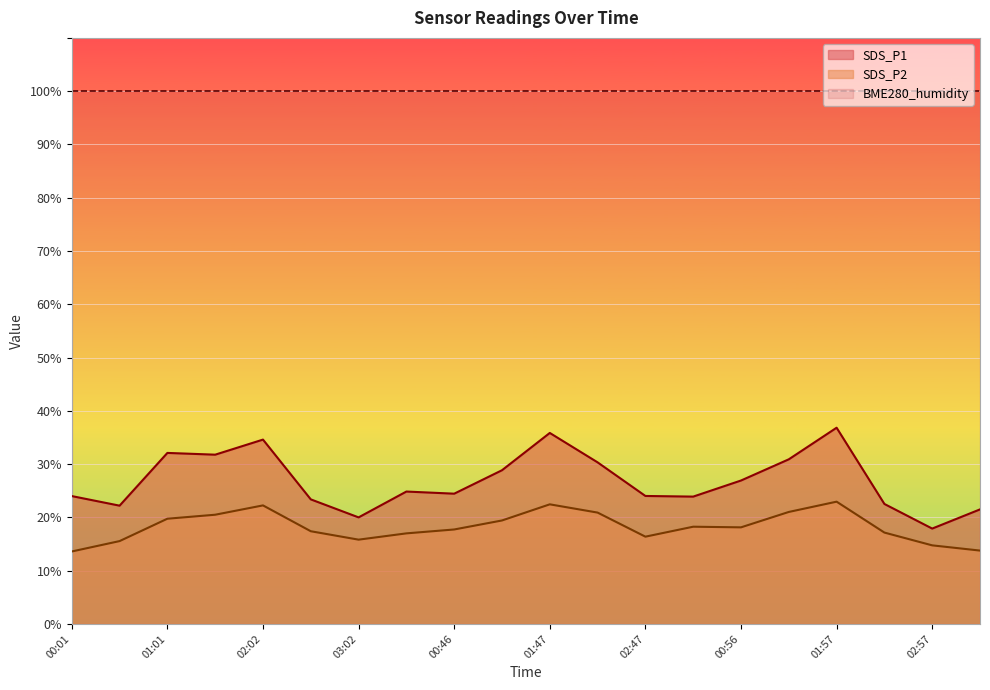

What is the label of the 13th point from the left?

02:47